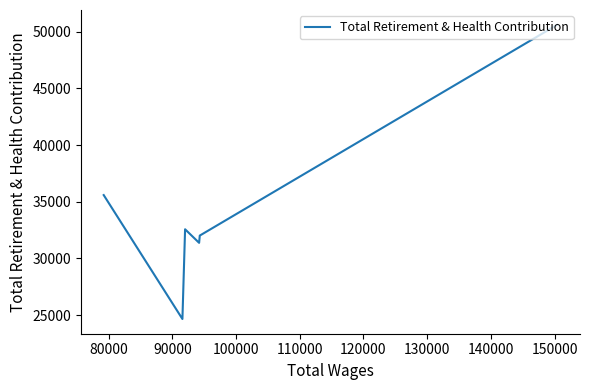

Does the chart have visible grid lines?

No